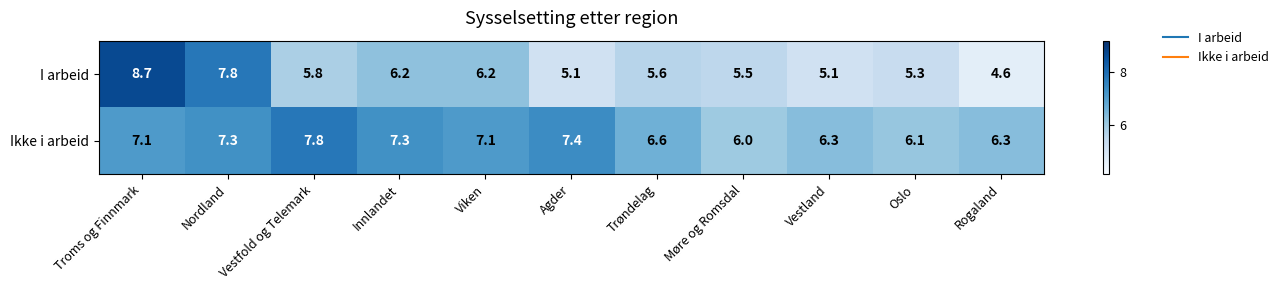

Which series has the widest spread of values?

I arbeid